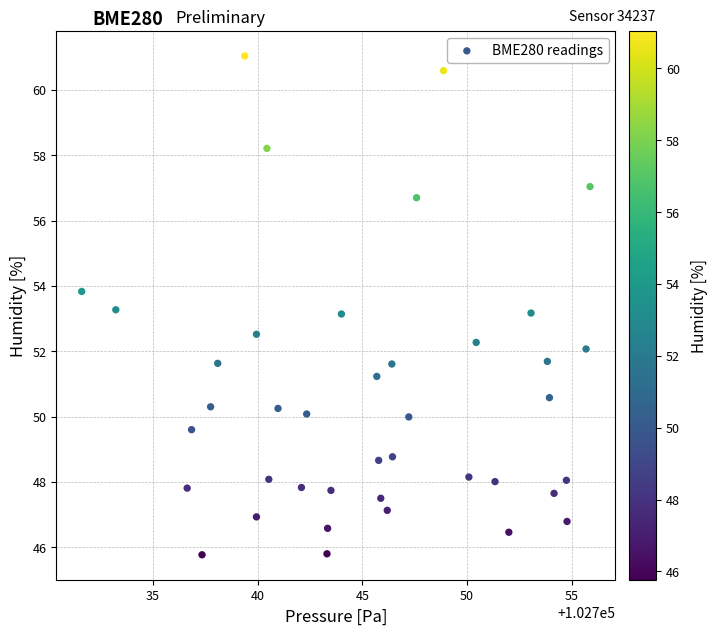

What is the range of X values (max minus min)?

24.3